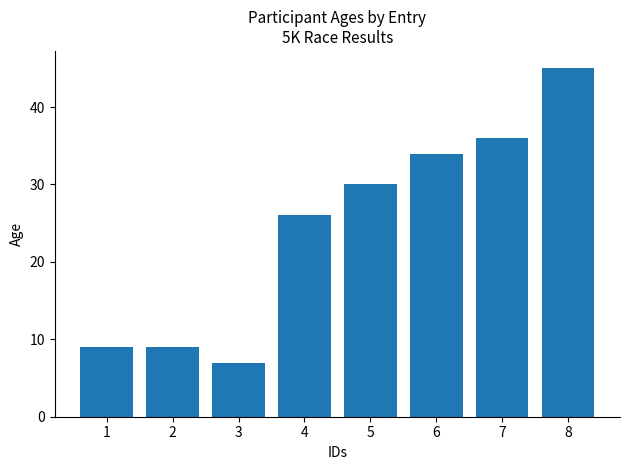

Are the bars grouped side by side (vs. stacked)?

No